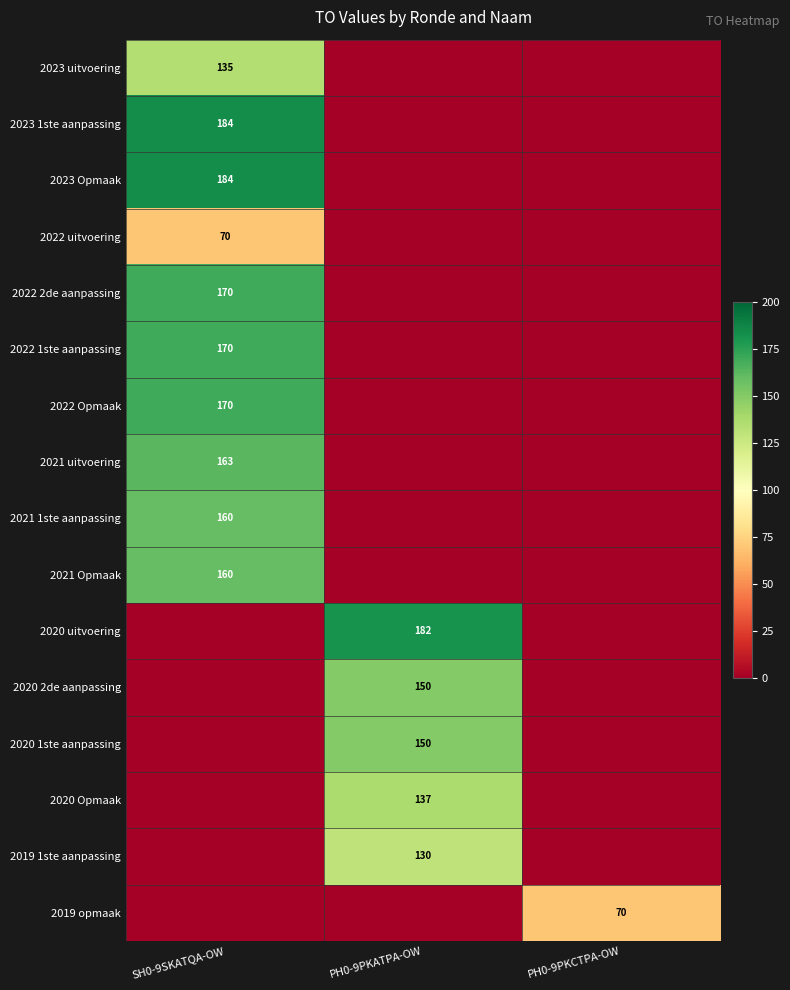

What is the sum of all 2019 1ste aanpassing values?

130